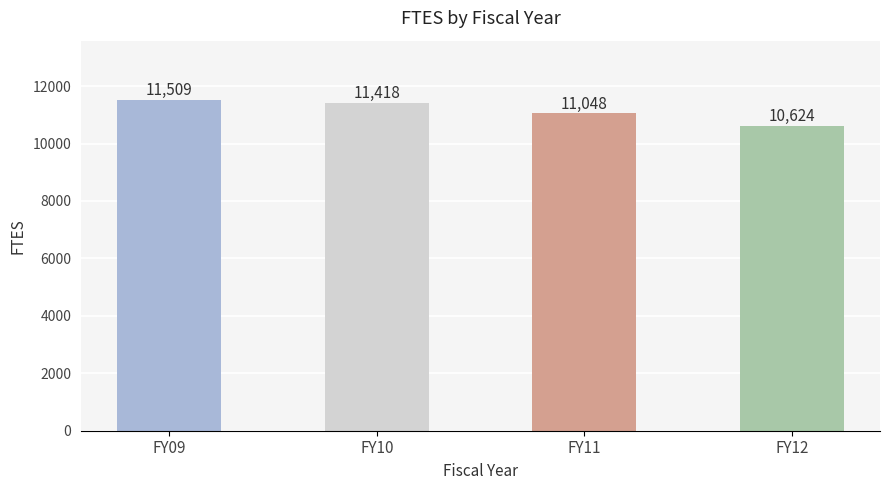

The value at FY12 is 14548. True or false?

False